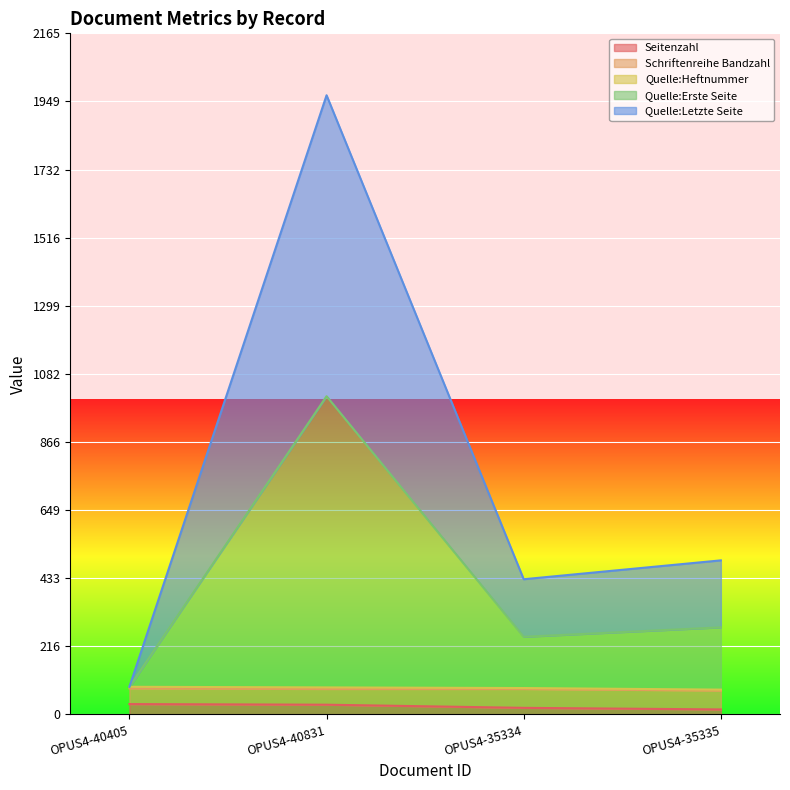

At which category is the sum across all series the highest?

OPUS4-40831